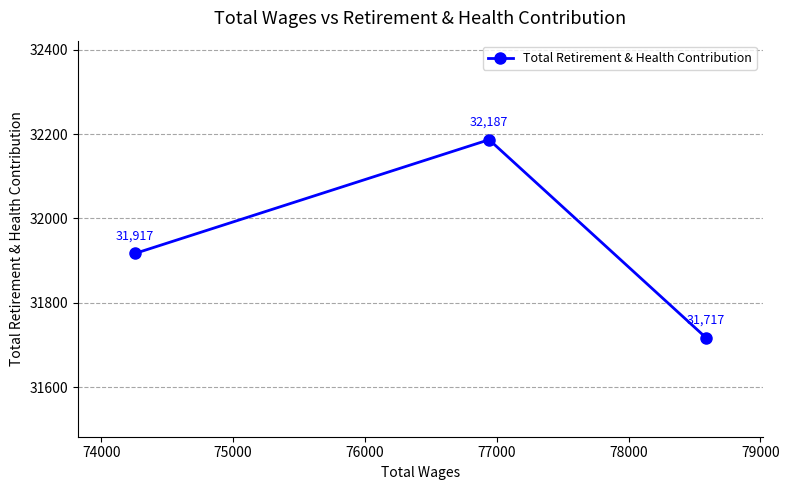

What is the sum of all values?

95821